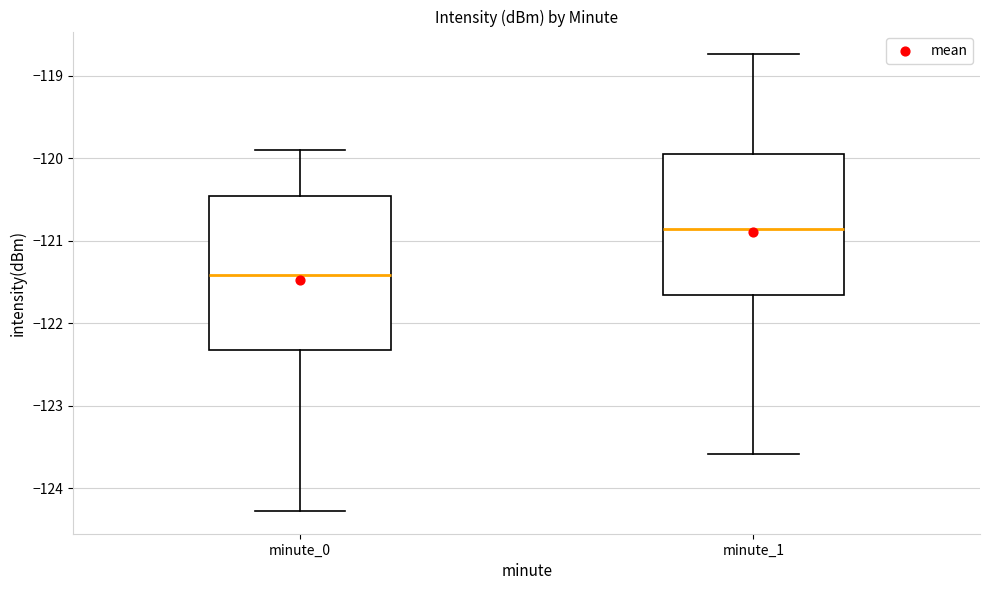

Comparing the boxes themselves (not the whiskers), which one is the tallest?

minute_0